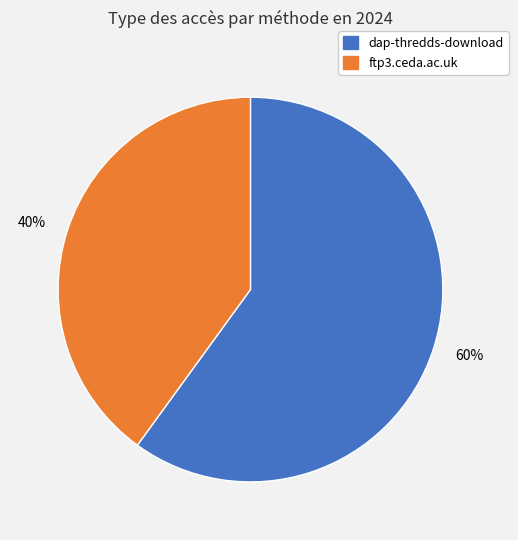

To the nearest percent, what portion does 40% represent?

40%